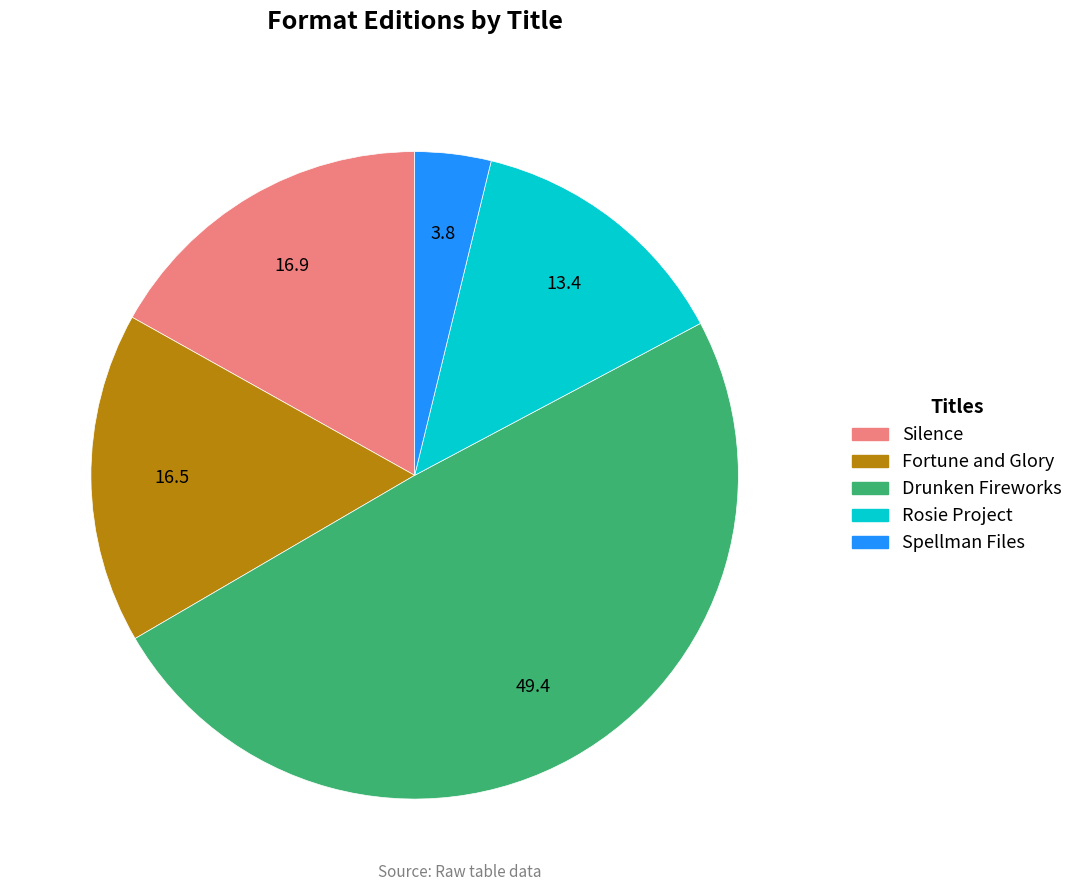

True or false: Spellman Files accounts for 4% of the total.

True